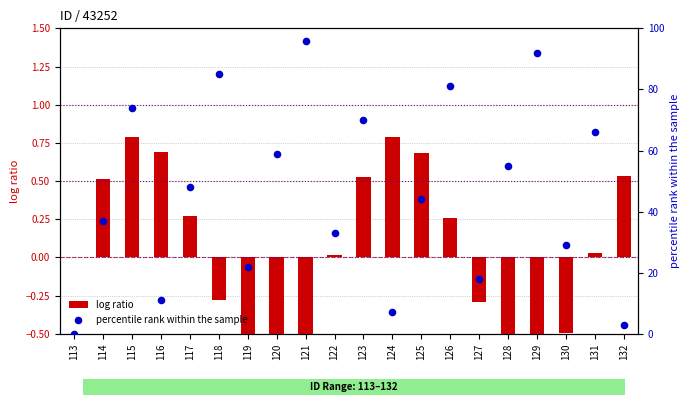

What is the total value across all series at 115?

74.8